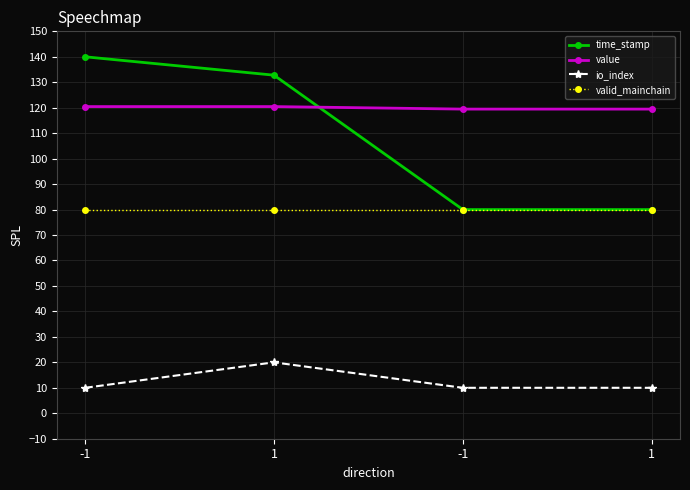

What is the minimum value shown in the chart?

10.0